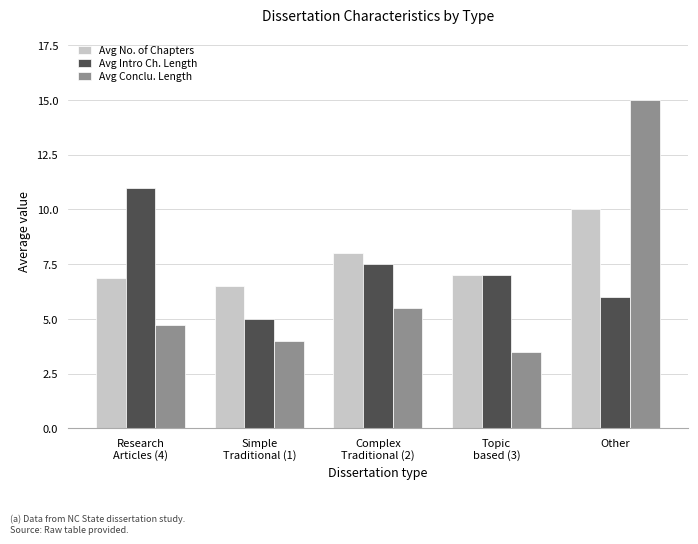

At which category is the sum across all series the highest?

Other